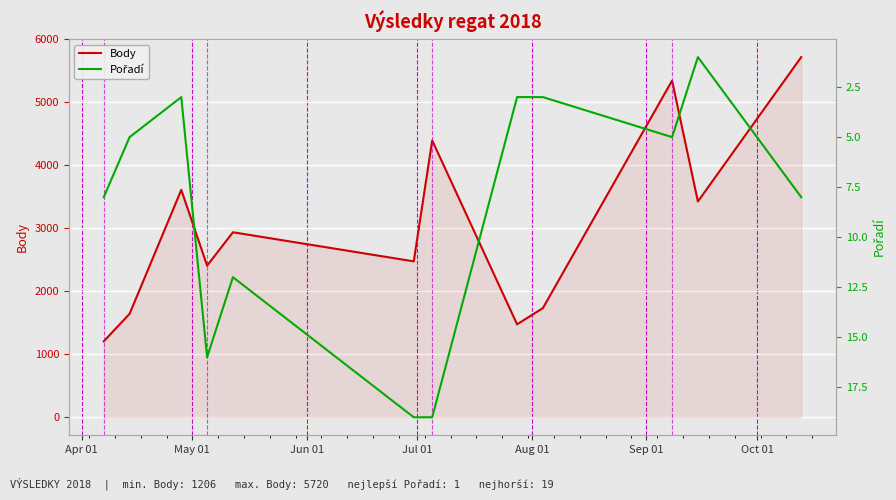

Is the value of Body at 8 greater than the value of Pořadí at Jun 01?

Yes